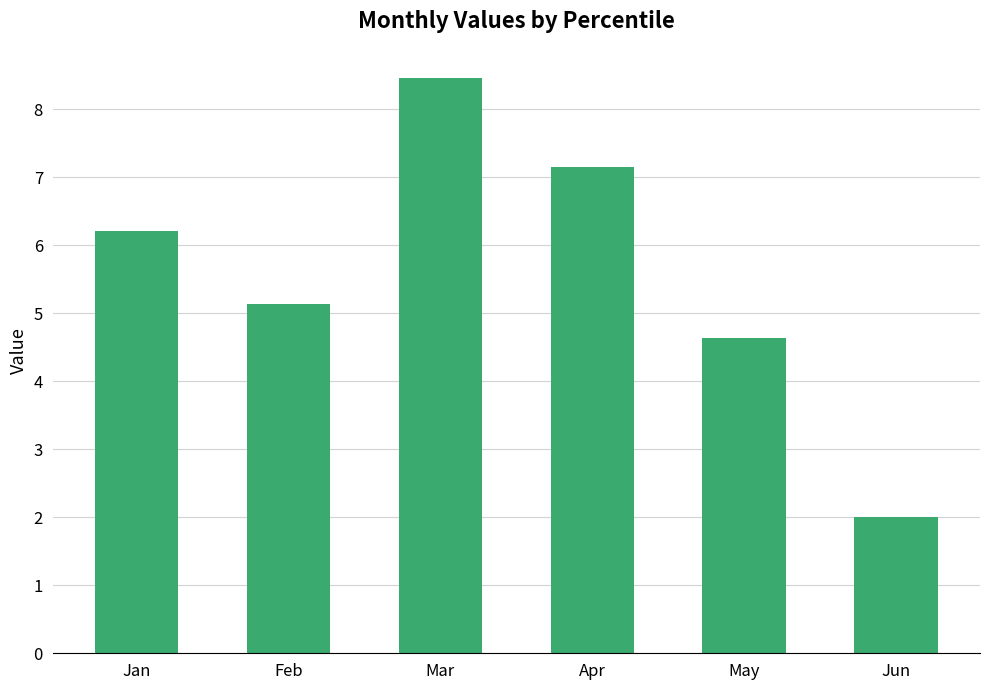

Reading left to right, list all the values displayed in this chart.

Jan=6.2	Feb=5.1	Mar=8.5	Apr=7.2	May=4.6	Jun=2.0